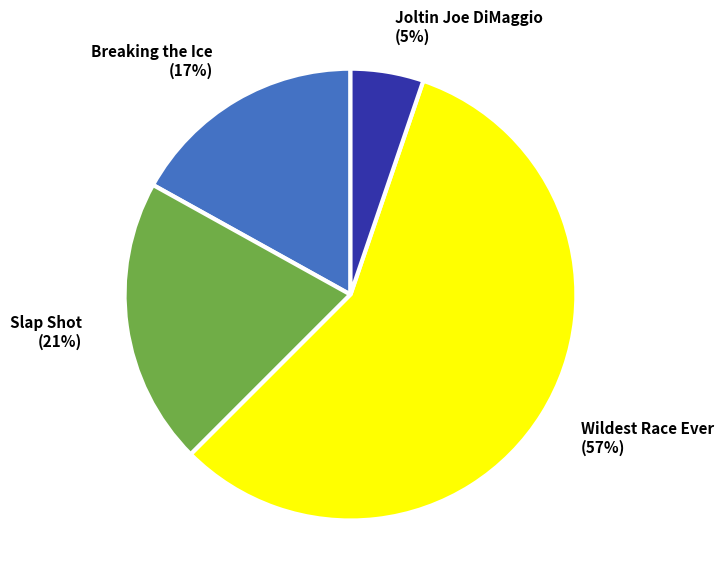

Which category has the smallest portion of the pie?

Joltin Joe DiMaggio